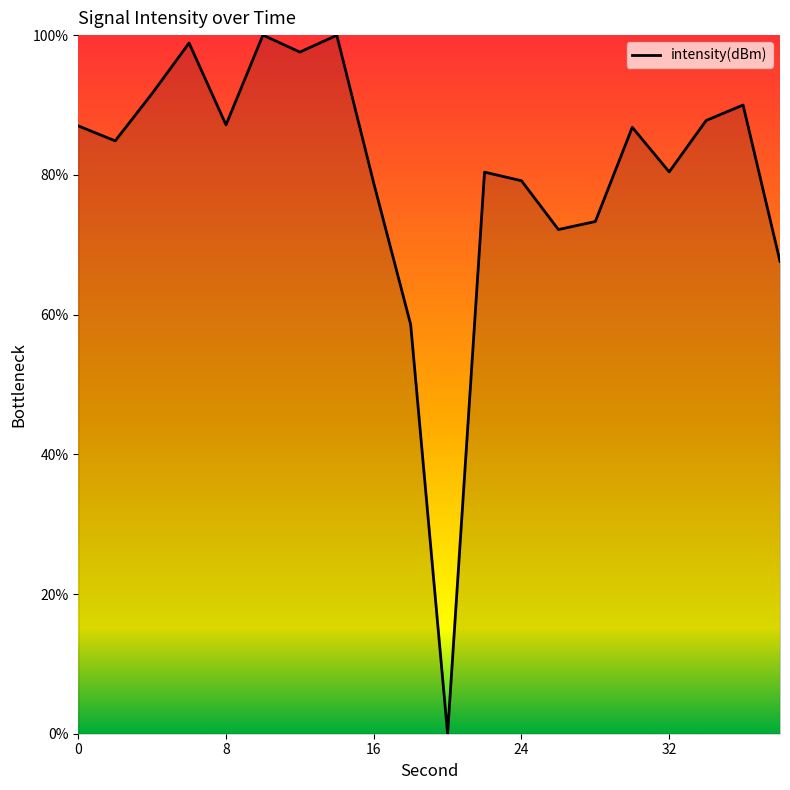

True or false: the data has more than 1 interior local peaks.

True